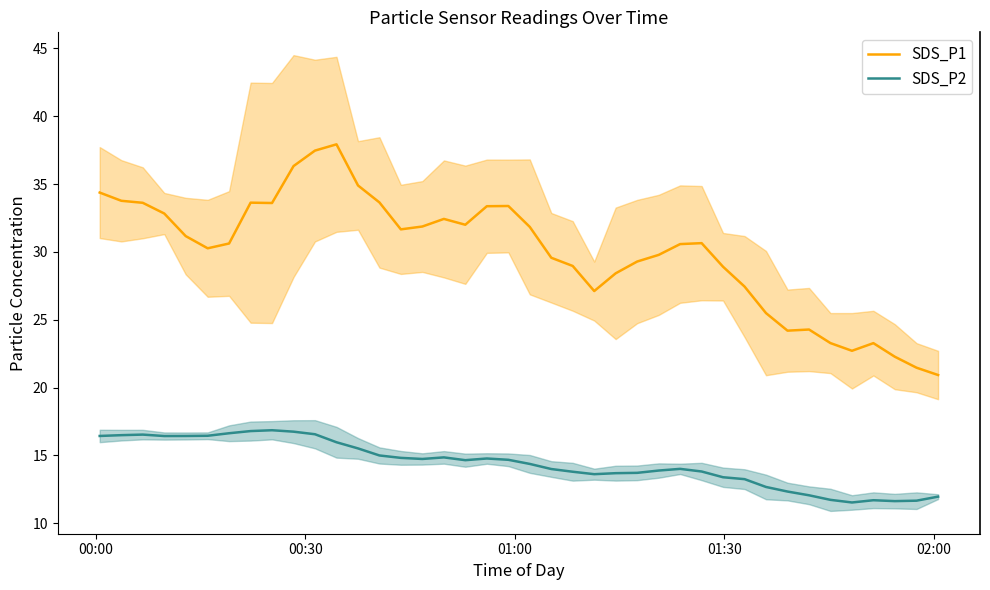

True or false: SDS_P1 and SDS_P2 intersect in this chart.

False